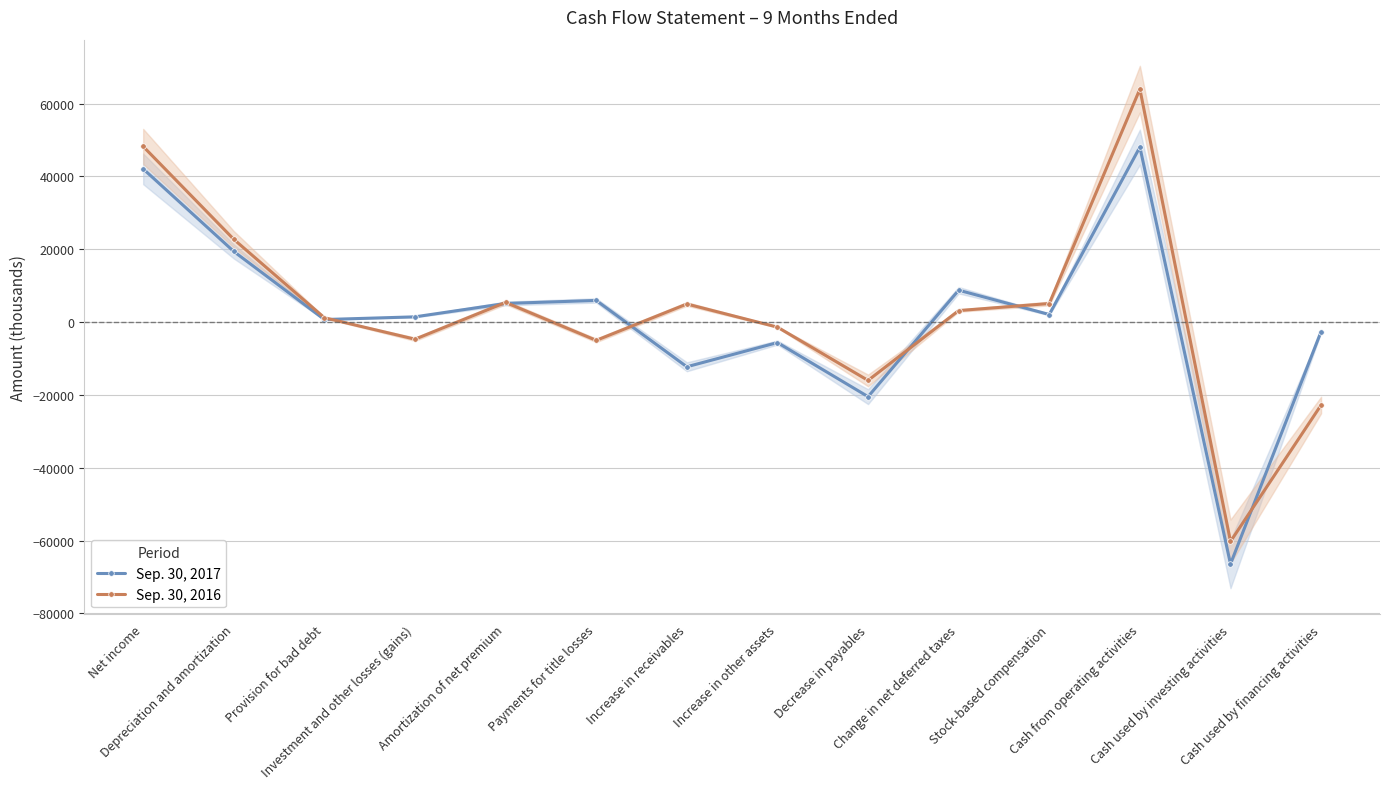

List the labels in order of Sep. 30, 2016 value, smallest first.

Cash used by investing activities, Cash used by financing activities, Decrease in payables, Payments for title losses, Investment and other losses (gains), Increase in other assets, Provision for bad debt, Change in net deferred taxes, Increase in receivables, Stock-based compensation, Amortization of net premium, Depreciation and amortization, Net income, Cash from operating activities